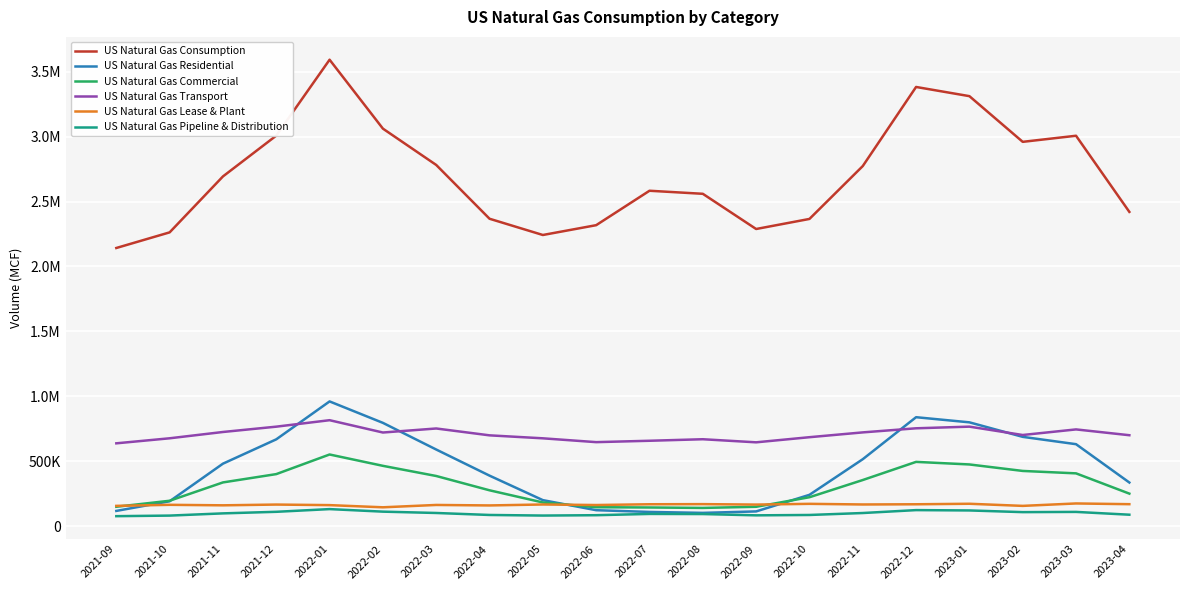

How many intersections are there between US Natural Gas Residential and US Natural Gas Transport?

4